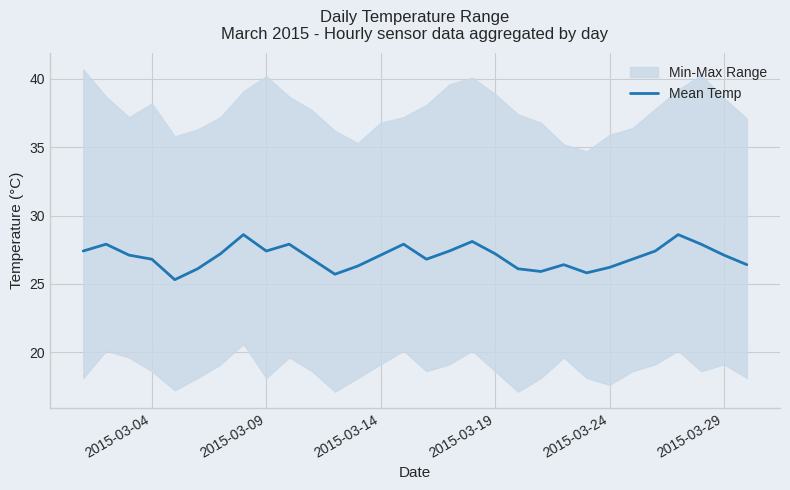

Is it true that Mean Temp equals 27.1 at 2015-03-29?

True